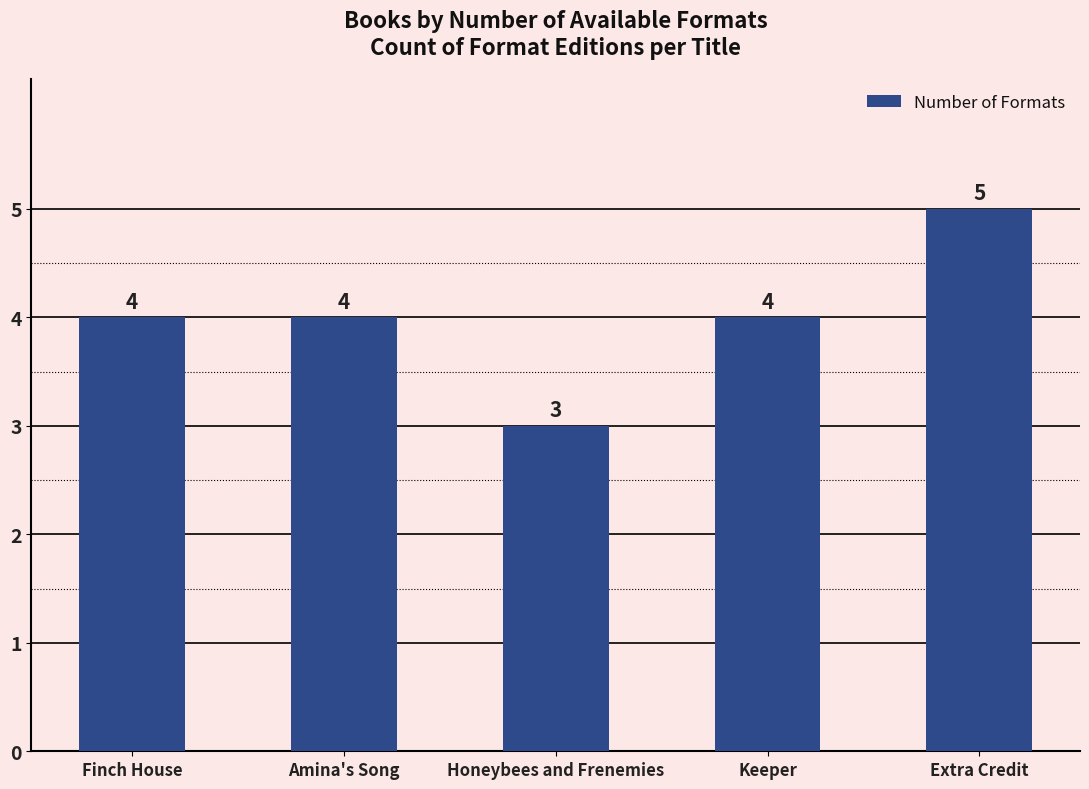

At which category does the chart reach its peak across all series?

Extra Credit